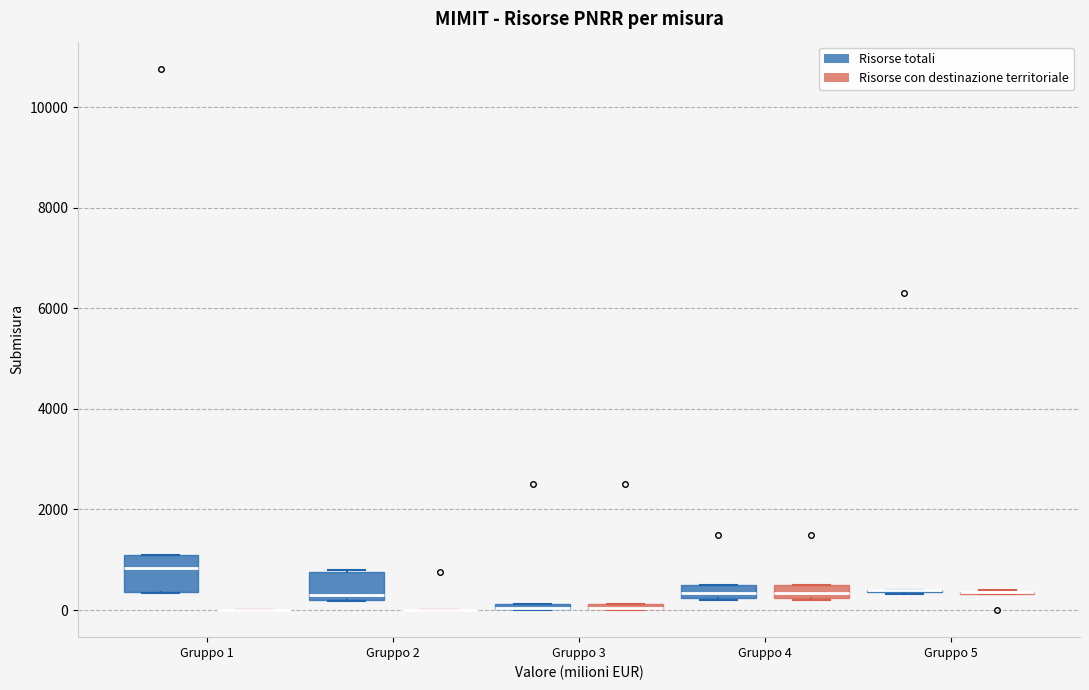

Where is the lower edge of the box for Gruppo 1 (Risorse totali) on the y-axis? The values are not printed on the chart, so give them approximately, as read against the axis.

400